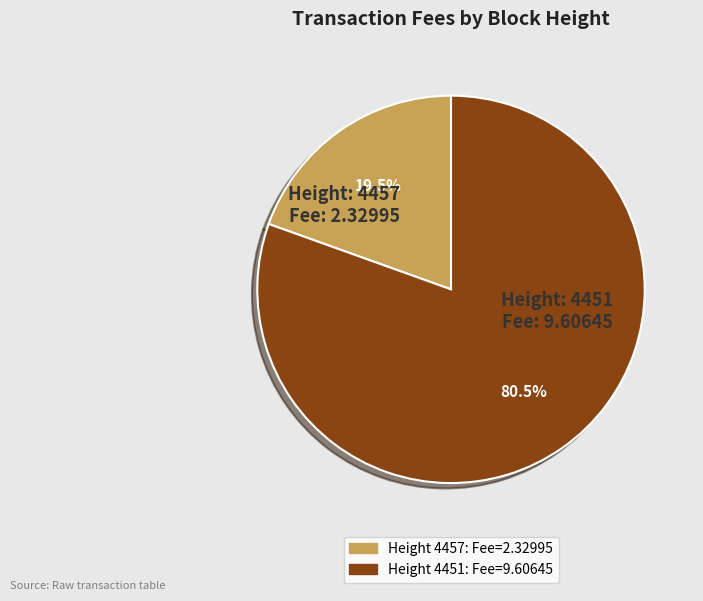

How many segments does this pie chart have?

2